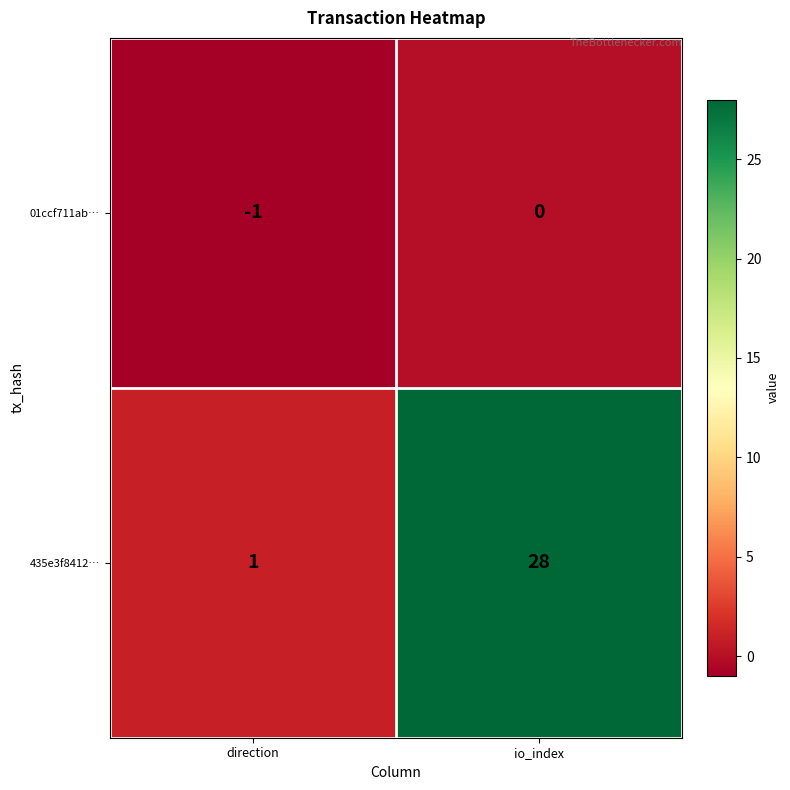

Reading left to right, list all the values displayed in this chart.

01ccf711ab…: -1	0
435e3f8412…: 1	28